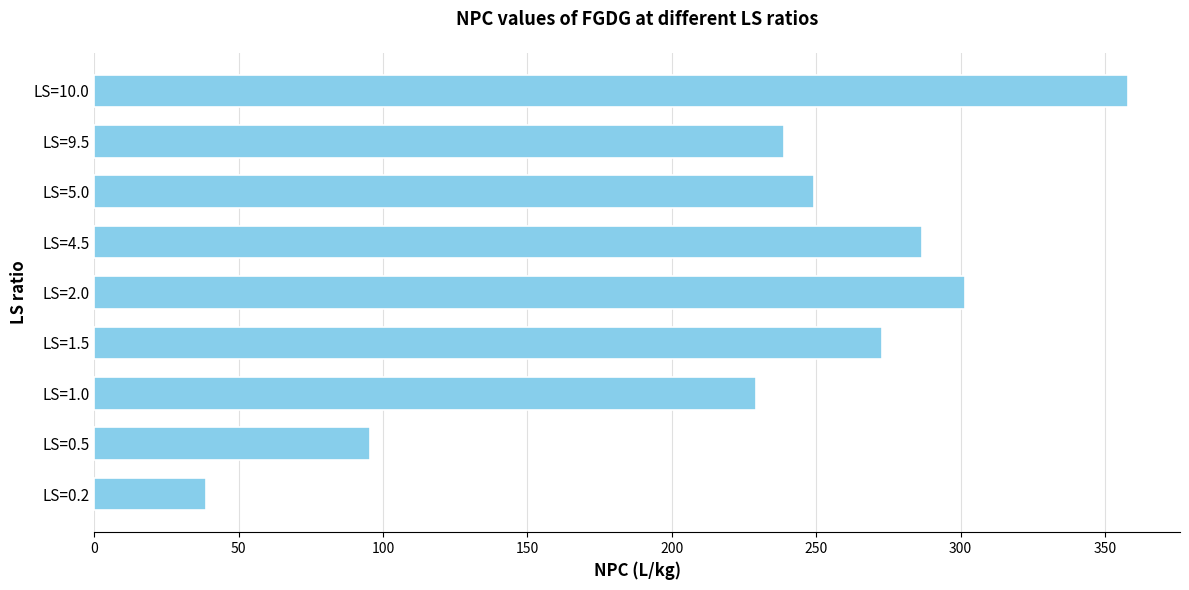

What is the difference between the maximum and minimum values?

319.4